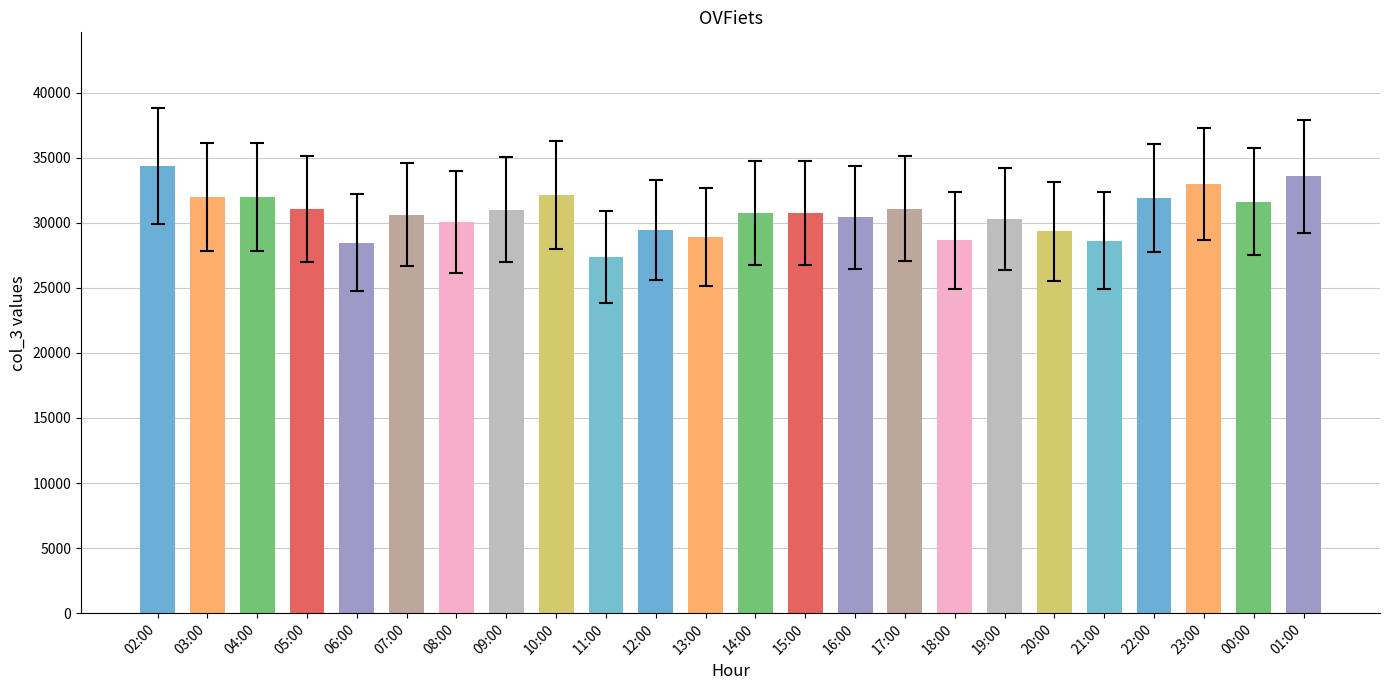

What is the ratio of the value at 17:00 to the value at 00:00?

1.0